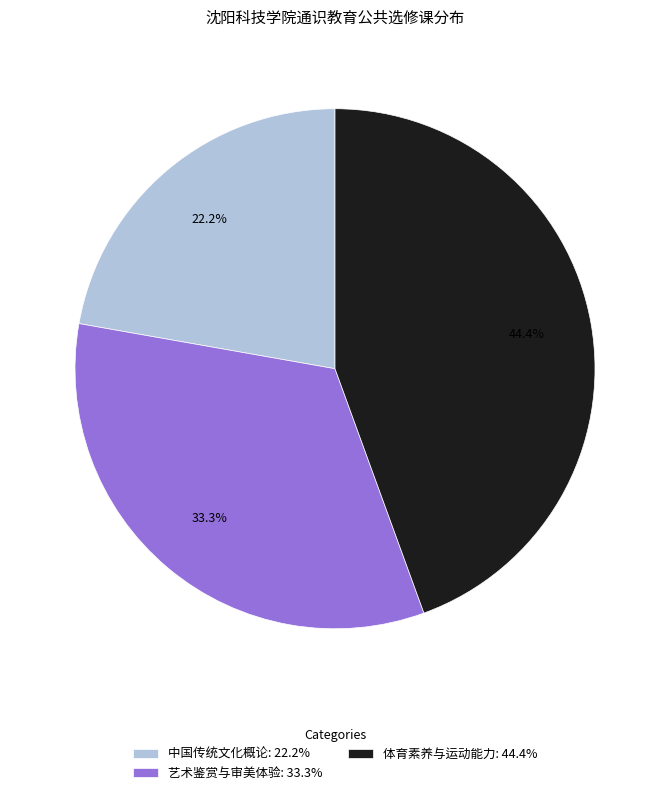

How many slices are in this pie chart?

3